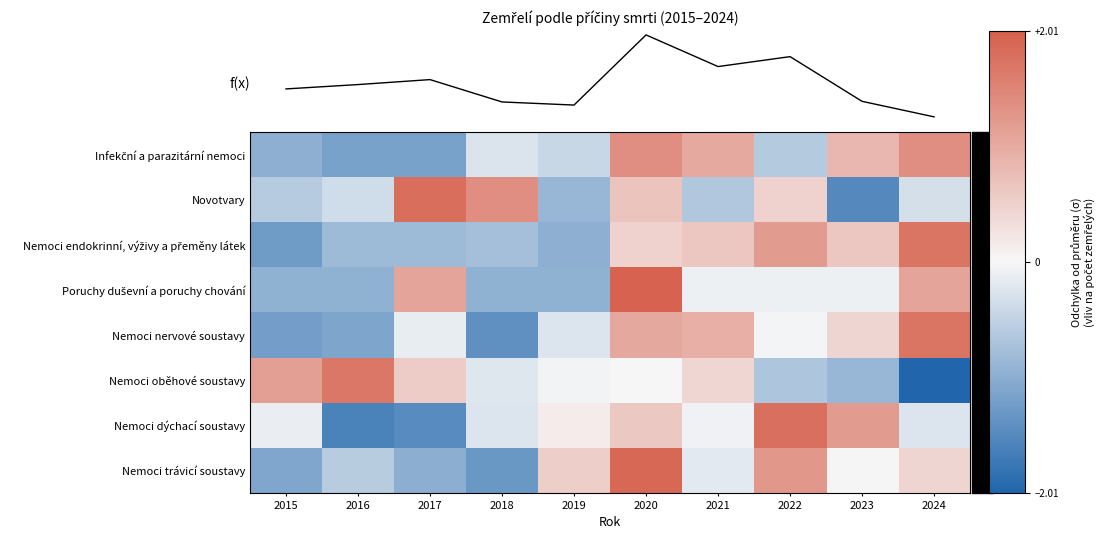

List the labels in order of Nemoci oběhové soustavy value, largest first.

2016, 2015, 2017, 2021, 2020, 2019, 2018, 2022, 2023, 2024